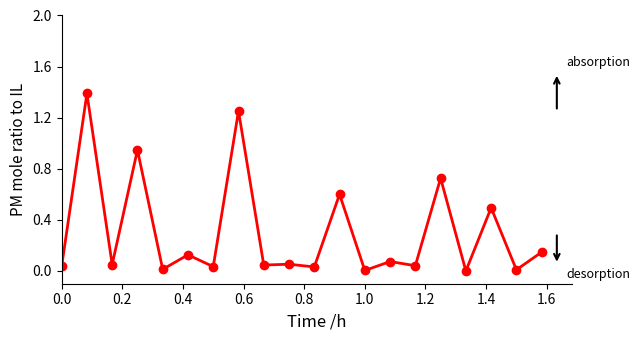

What is the value of the 12th point from the left?

0.6